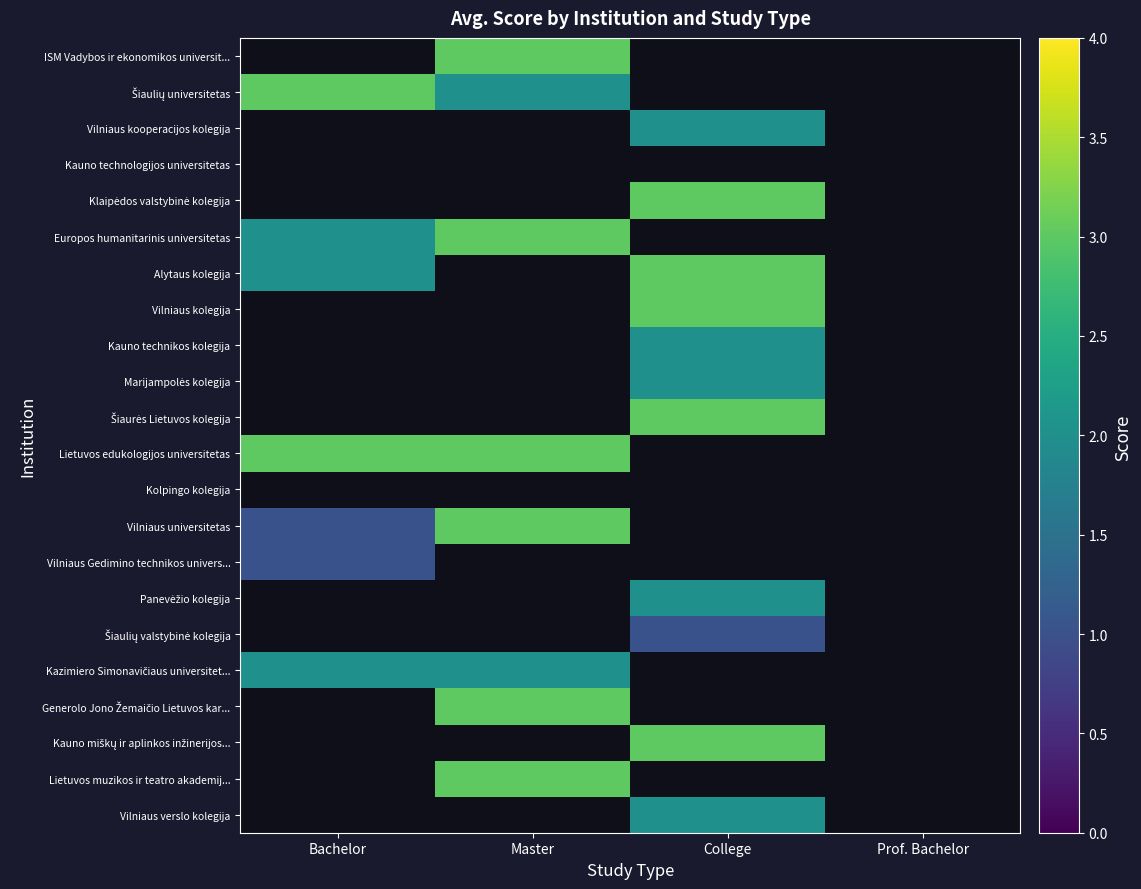

Count the number of categories in the chart.

4